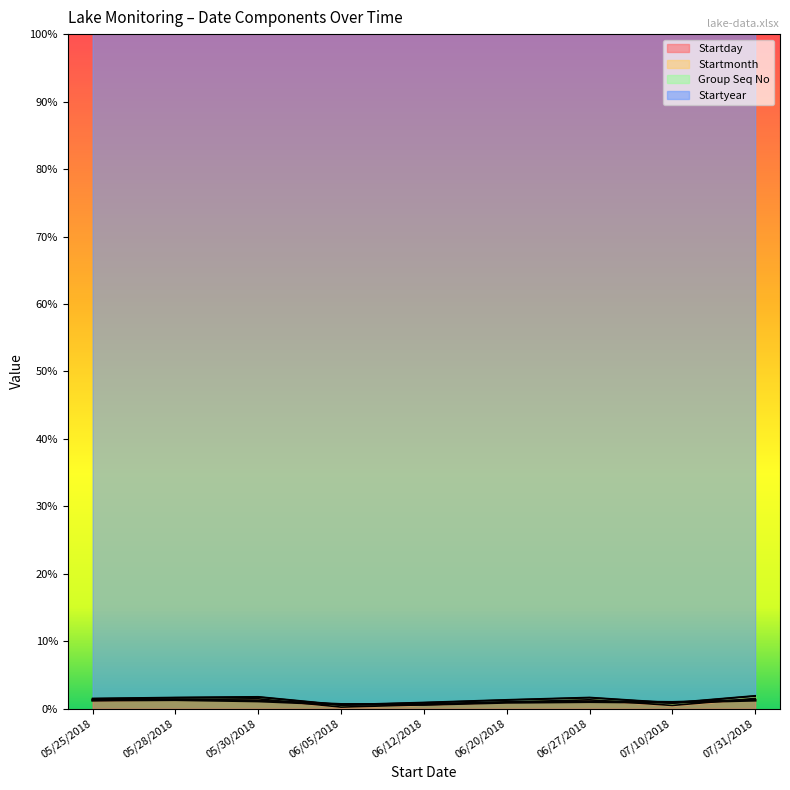

Reading left to right, transcribe all the data shown in this chart.

Startday: 05/25/2018=25	05/28/2018=28	05/30/2018=30	06/05/2018=5	06/12/2018=12	06/20/2018=20	06/27/2018=27	07/10/2018=10	07/31/2018=31
Startmonth: 05/25/2018=5	05/28/2018=5	05/30/2018=5	06/05/2018=6	06/12/2018=6	06/20/2018=6	06/27/2018=6	07/10/2018=7	07/31/2018=7
Group Seq No: 05/25/2018=1	05/28/2018=1	05/30/2018=1	06/05/2018=1	06/12/2018=1	06/20/2018=1	06/27/2018=1	07/10/2018=1	07/31/2018=1
Startyear: 05/25/2018=2018	05/28/2018=2018	05/30/2018=2018	06/05/2018=2018	06/12/2018=2018	06/20/2018=2018	06/27/2018=2018	07/10/2018=2018	07/31/2018=2018